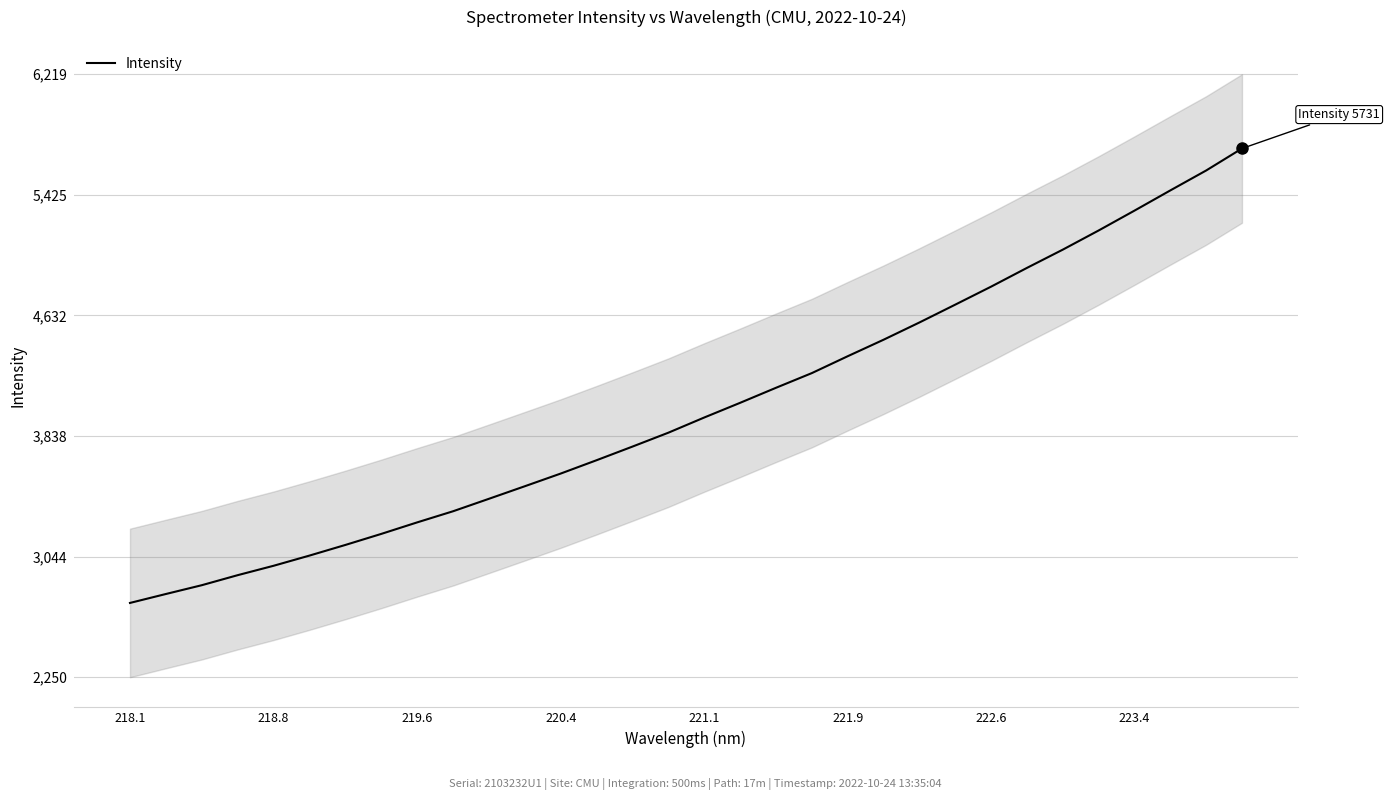

The value of Intensity at 223.4 is 5321.7. True or false?

True